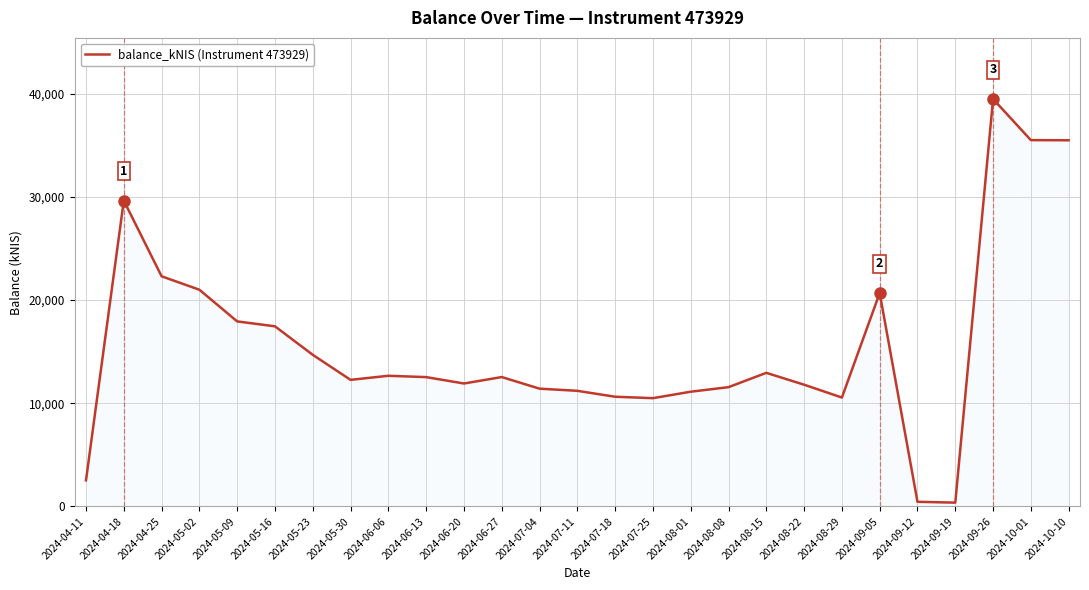

What position from the right is 2024-06-20?

17